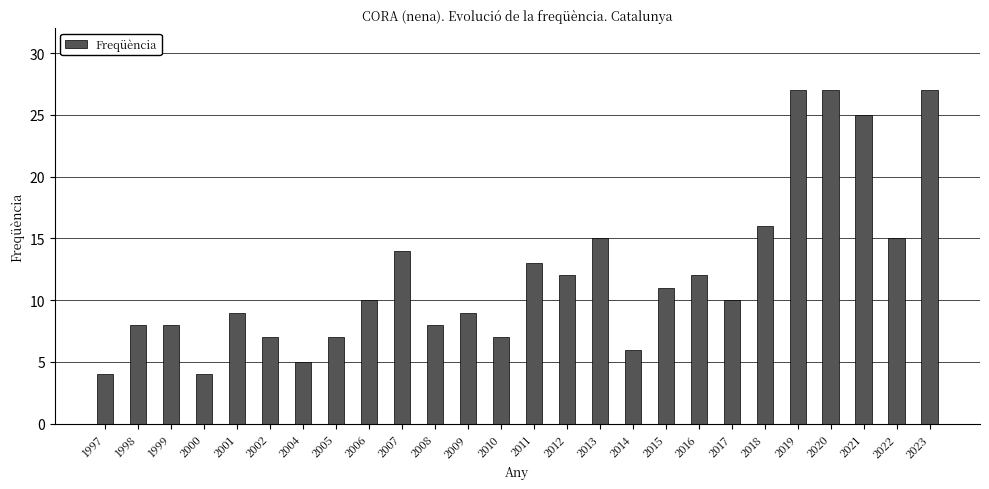

What is the ratio of the value at 1997 to the value at 2017?

0.4